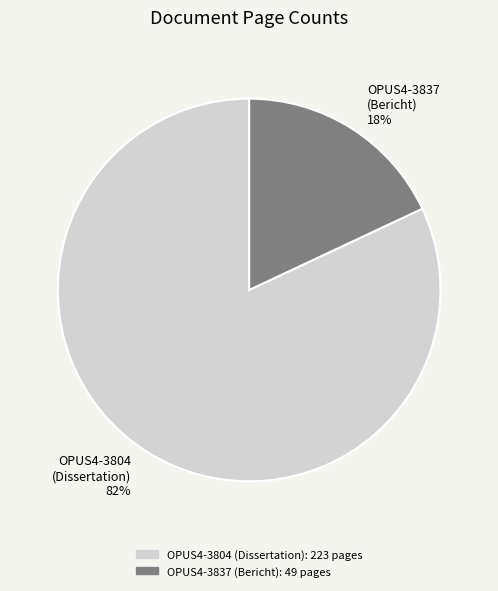

Which has a higher value, OPUS4-3837 (Bericht) 18% or OPUS4-3804 (Dissertation) 82%?

OPUS4-3804 (Dissertation) 82%